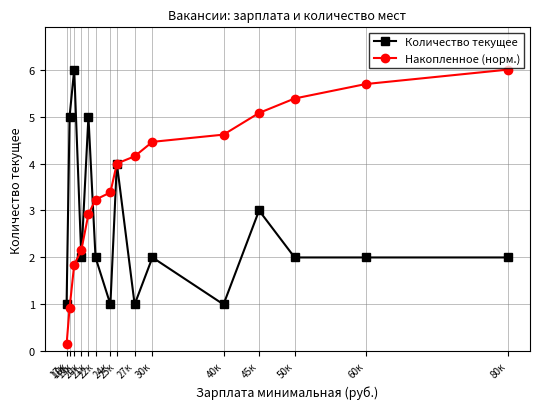

What is the approximate value of Количество текущее at 24к?

1.0